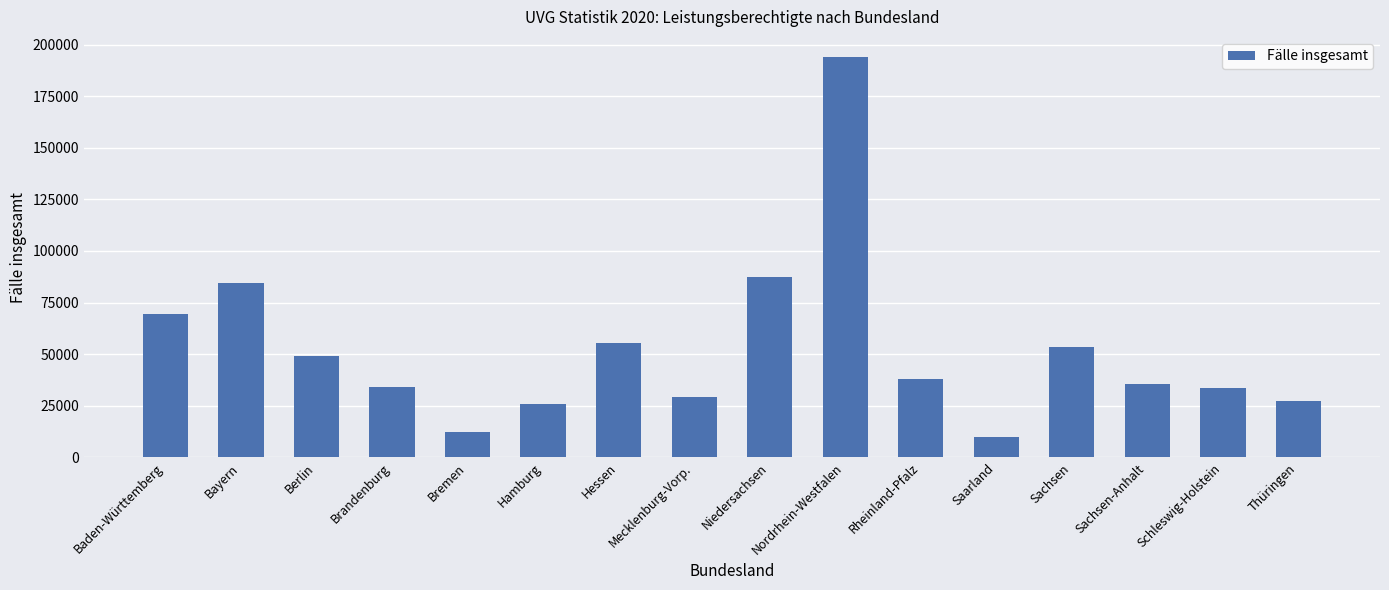

How many bars are there in total?

16